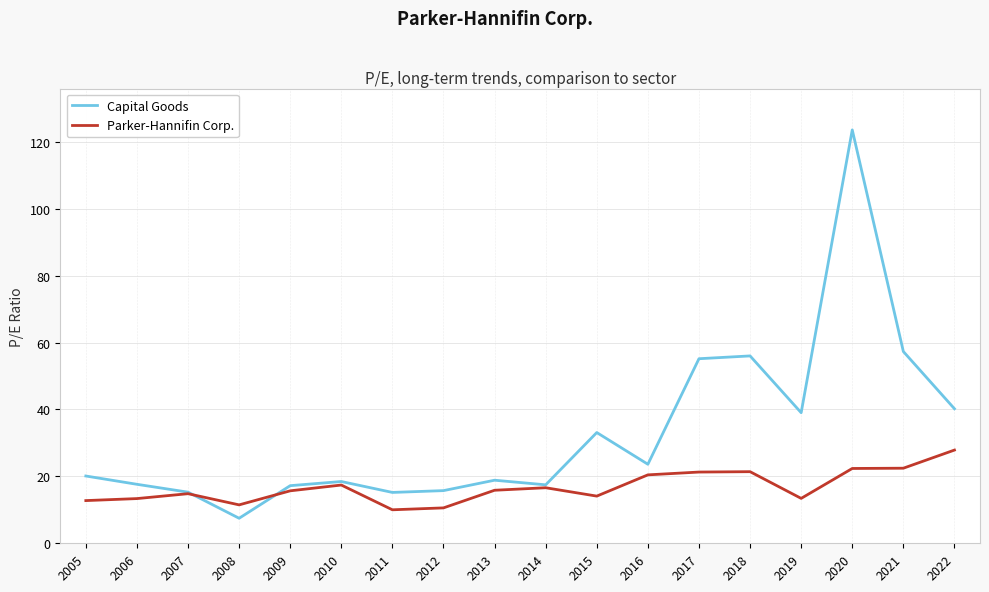

True or false: Parker-Hannifin Corp. has a value of 13.4 at 2019.

True